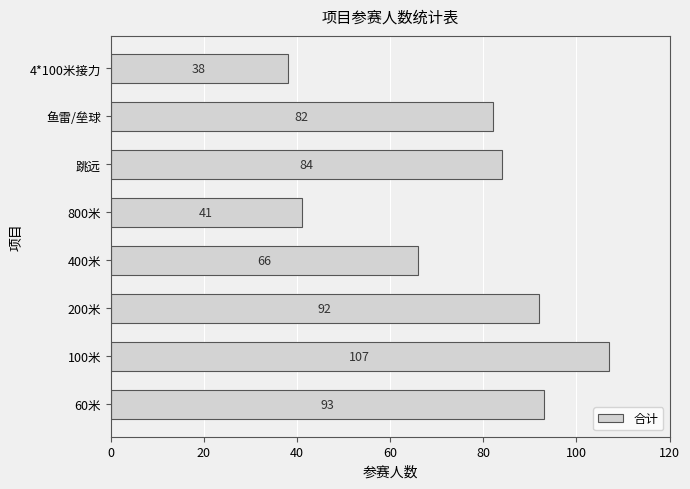

What is the approximate value at 100米, to the nearest 5?

105